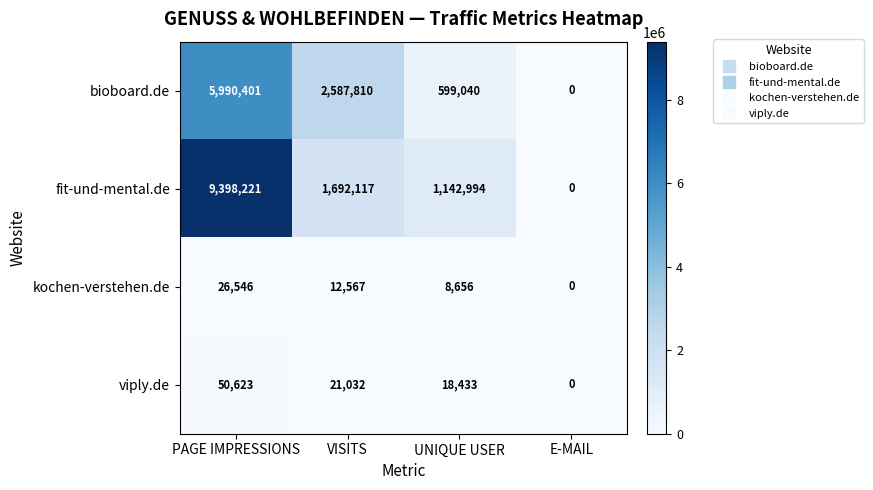

Is it true that viply.de equals 21032 at VISITS?

True